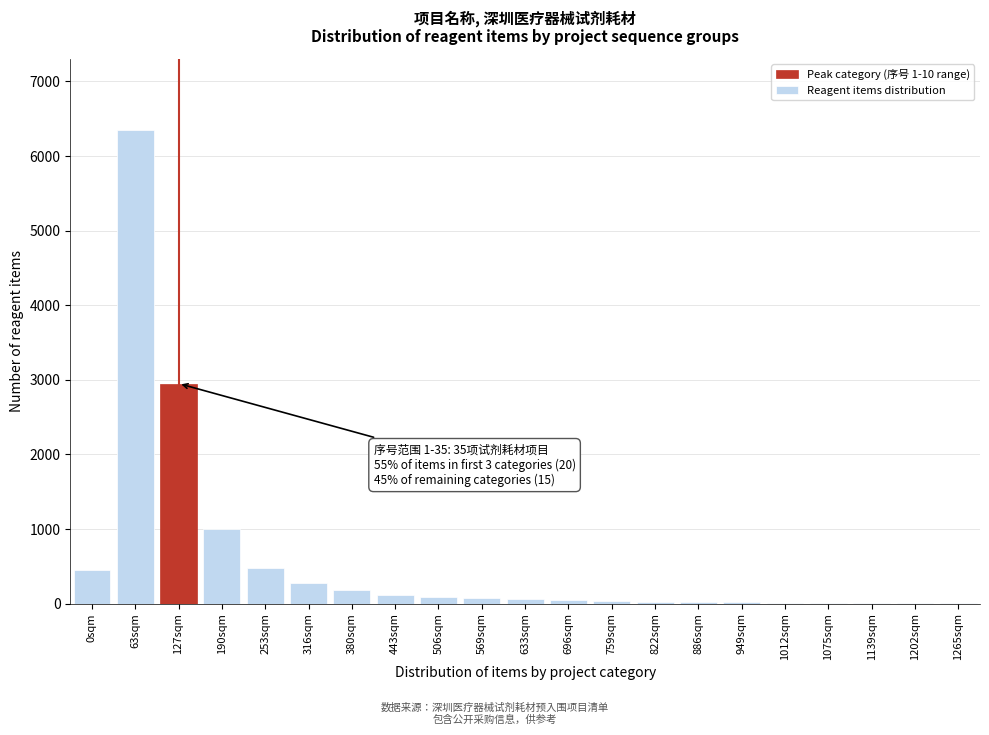

What is the ratio of the value at 380sqm to the value at 253sqm?

0.4